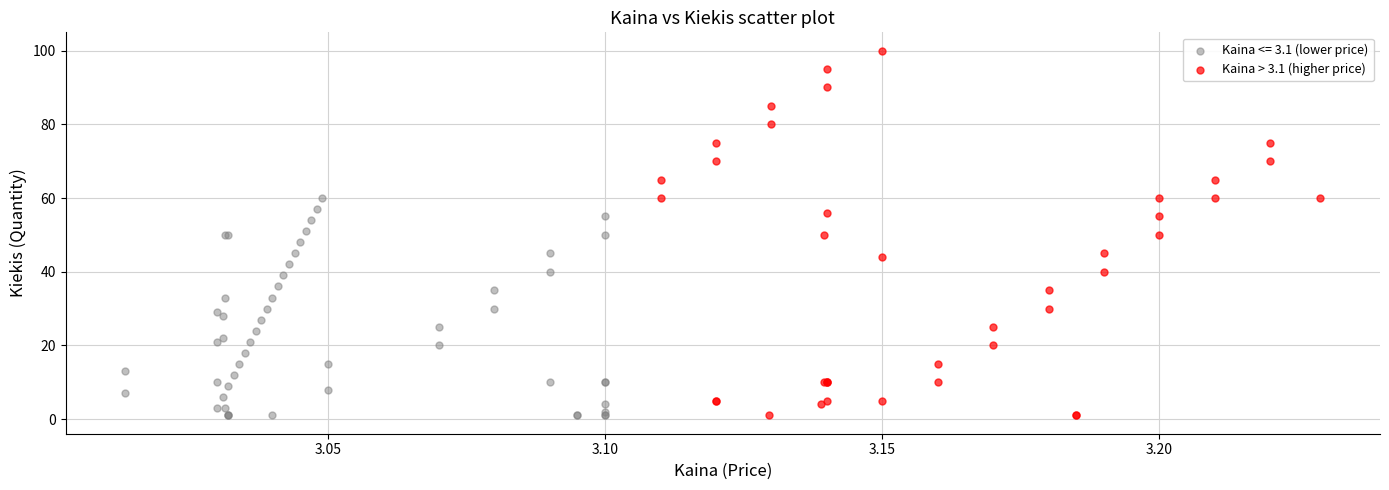

Which series has the largest Y range (max minus min)?

Kaina > 3.1 (higher price)